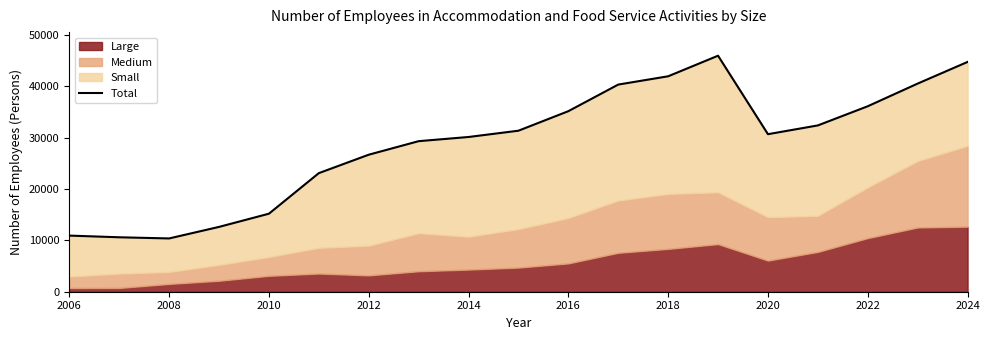

What position from the left is 2008?

2